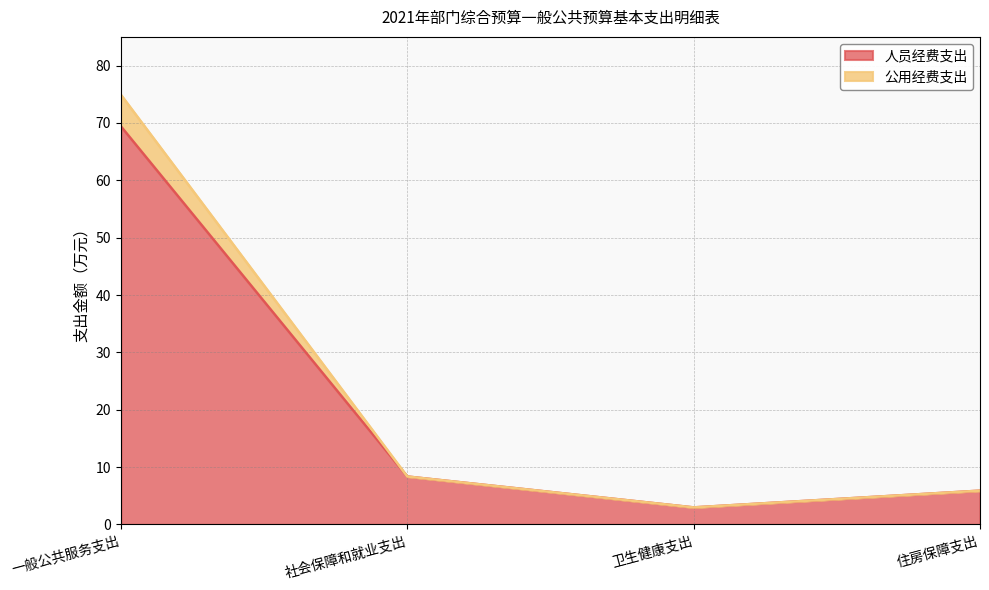

How many distinct data groups are displayed?

2